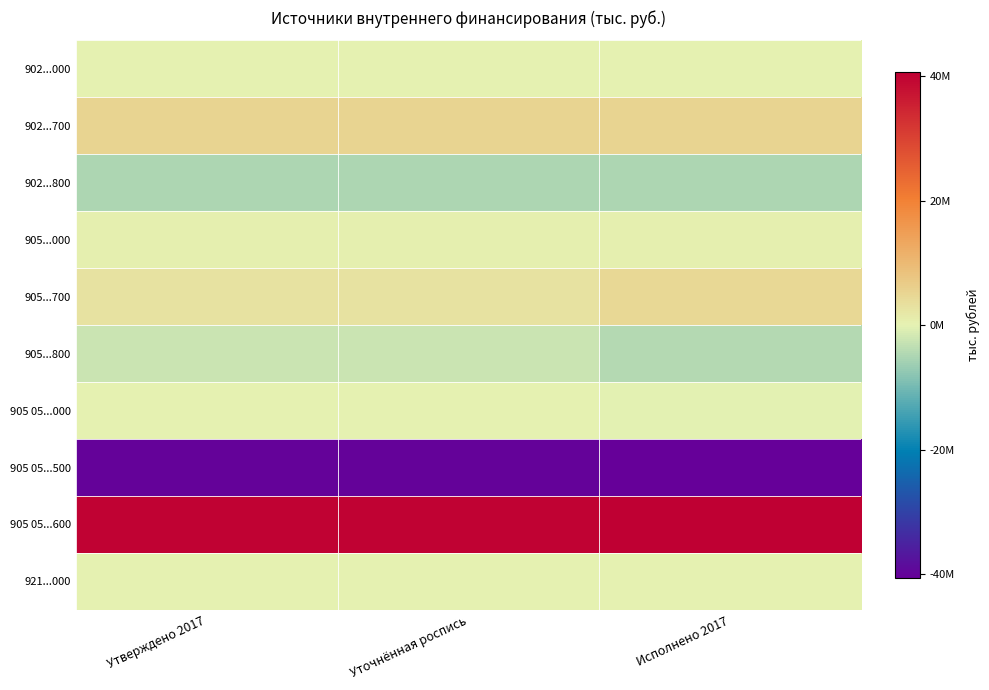

What is the minimum value shown in the chart?

-40690510.8